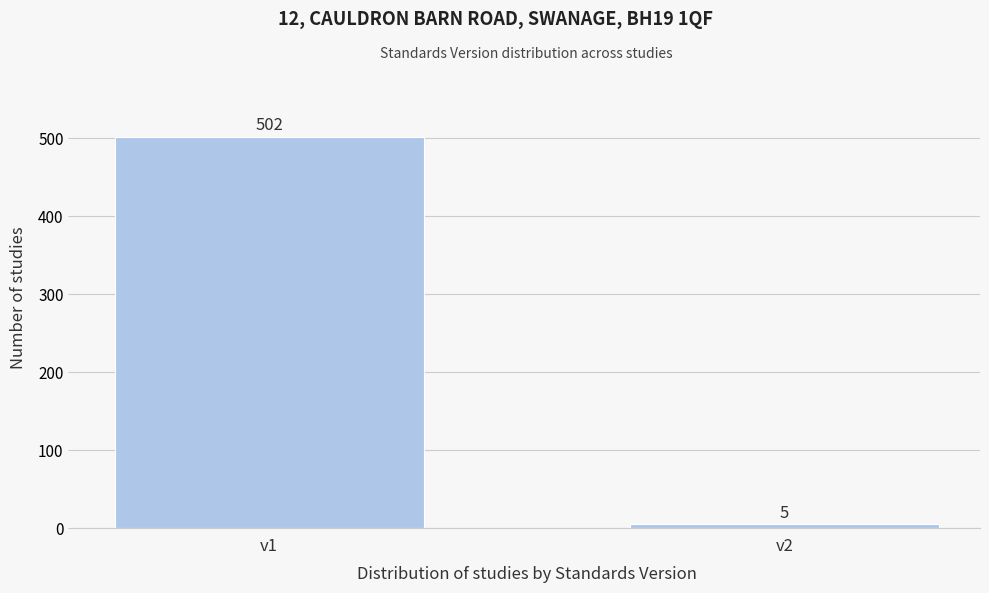

Reading left to right, transcribe all the data shown in this chart.

v1=502	v2=5